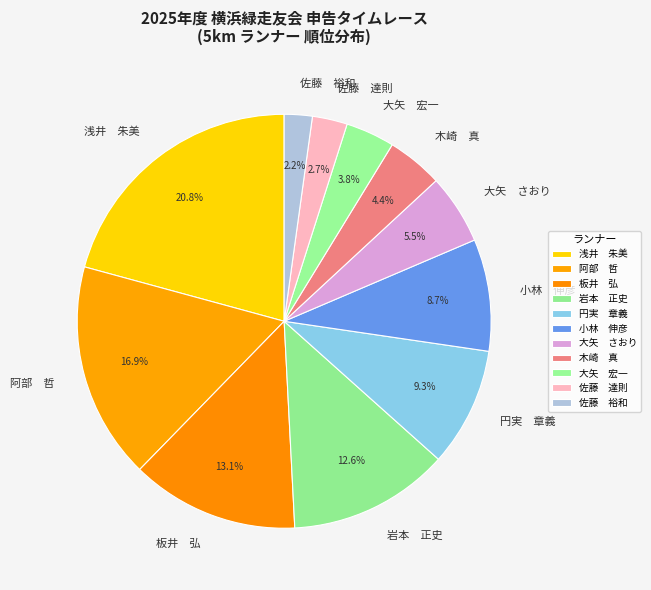

Combined, what portion of the pie is 佐藤 達則 and 浅井 朱美?

23.5%